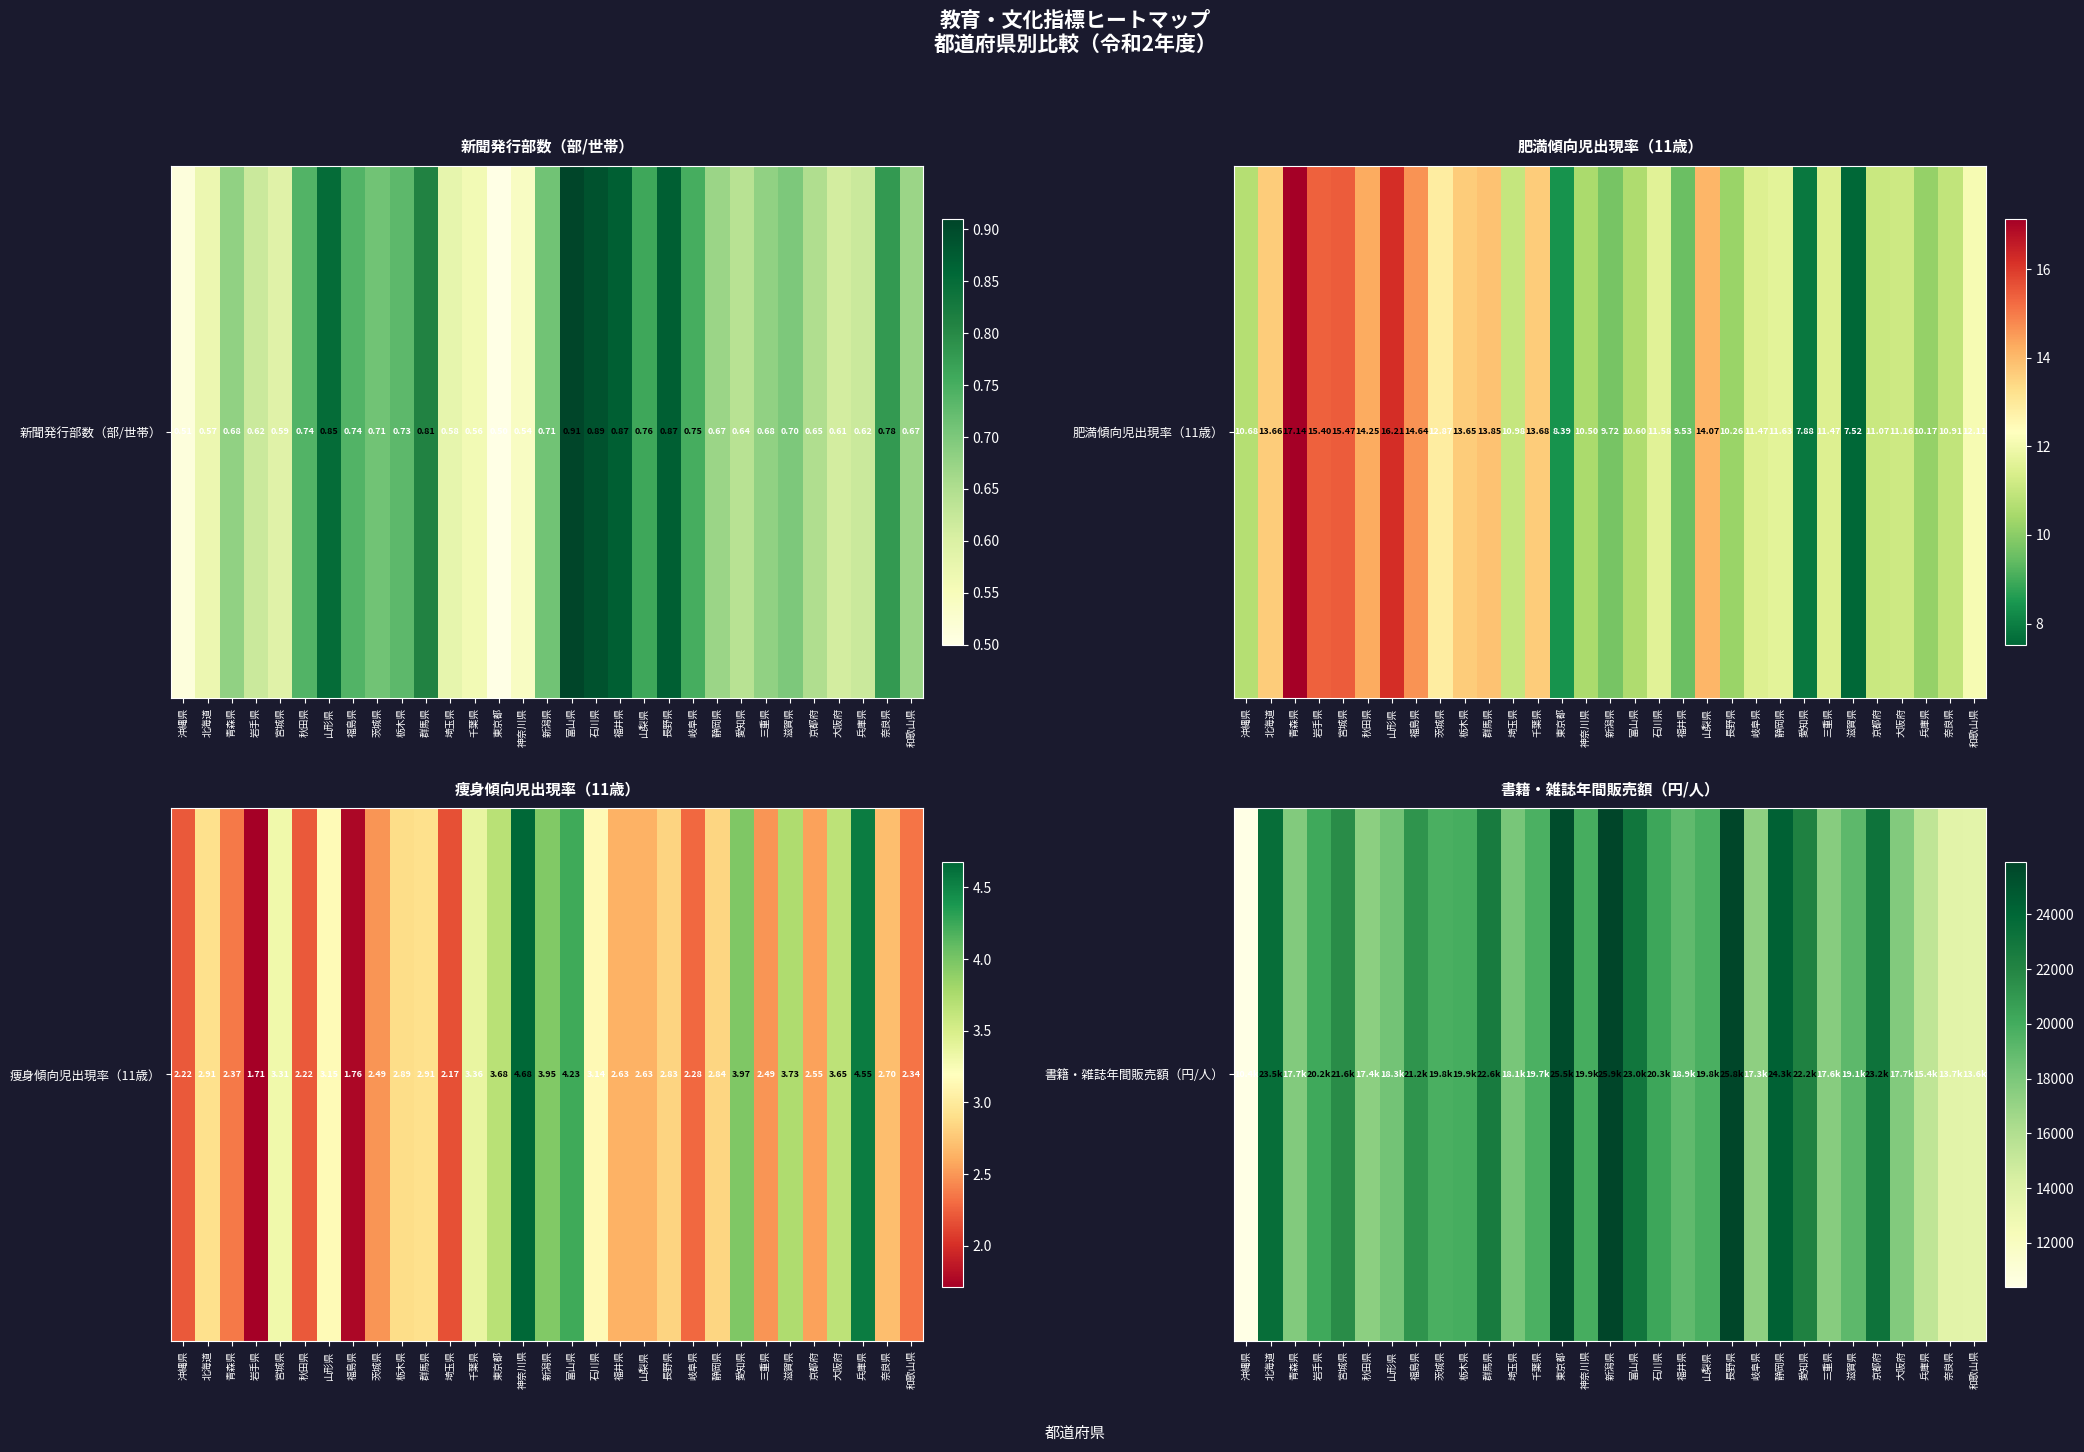

Rank the categories by value from highest to lowest.

新潟県, 長野県, 東京都, 静岡県, 北海道, 京都府, 富山県, 群馬県, 愛知県, 宮城県, 福島県, 石川県, 岩手県, 栃木県, 神奈川県, 山梨県, 茨城県, 千葉県, 滋賀県, 福井県, 山形県, 埼玉県, 青森県, 大阪府, 三重県, 秋田県, 岐阜県, 兵庫県, 奈良県, 和歌山県, 沖縄県